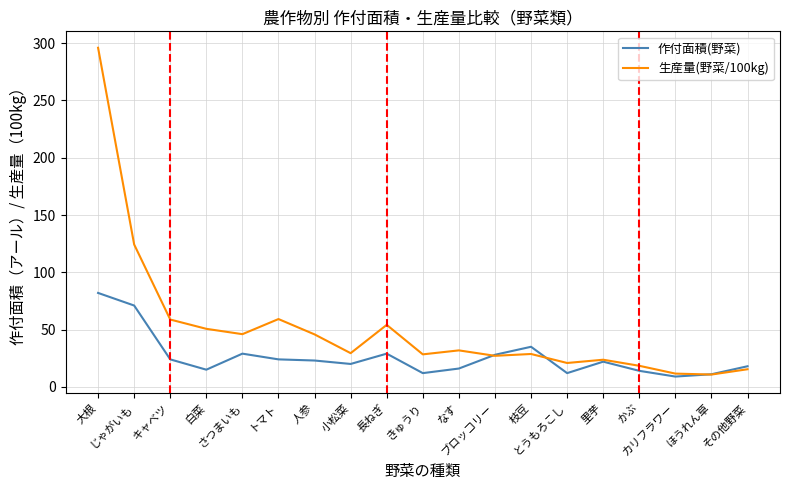

What is the smallest value displayed?

9.0